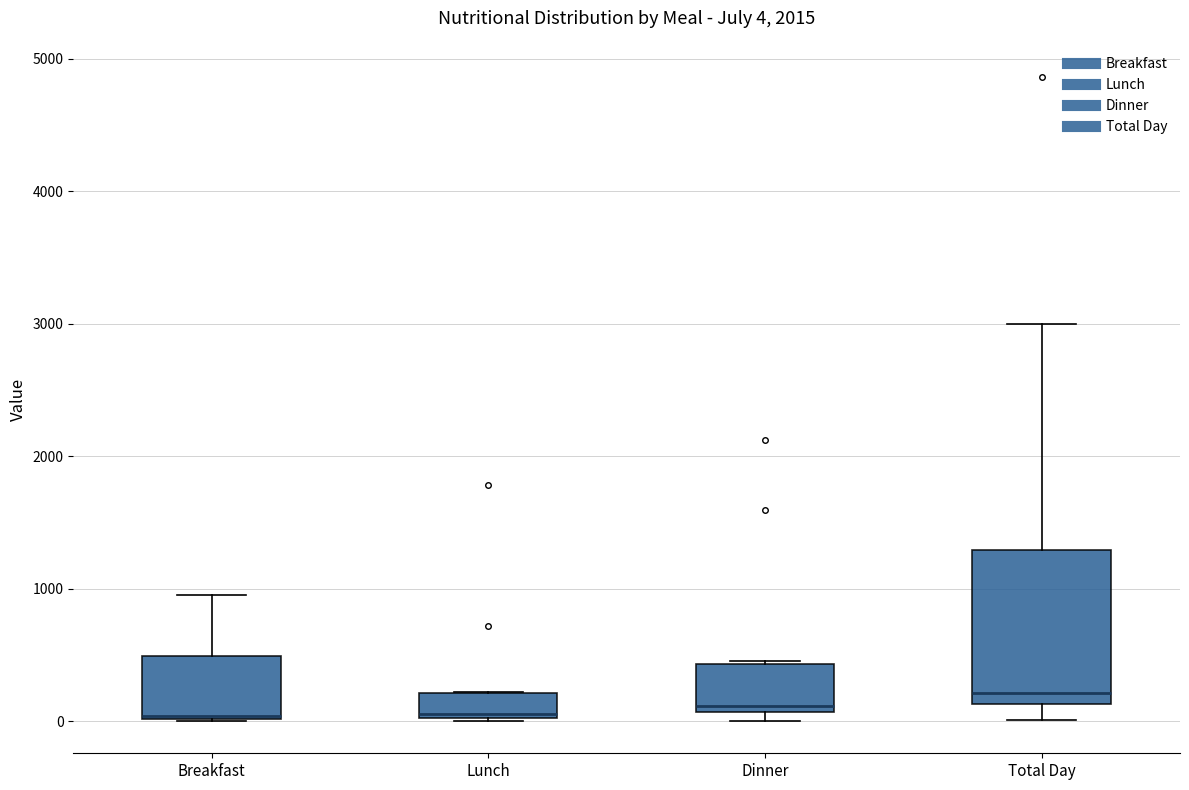

Comparing the boxes themselves (not the whiskers), which one is the tallest?

Total Day